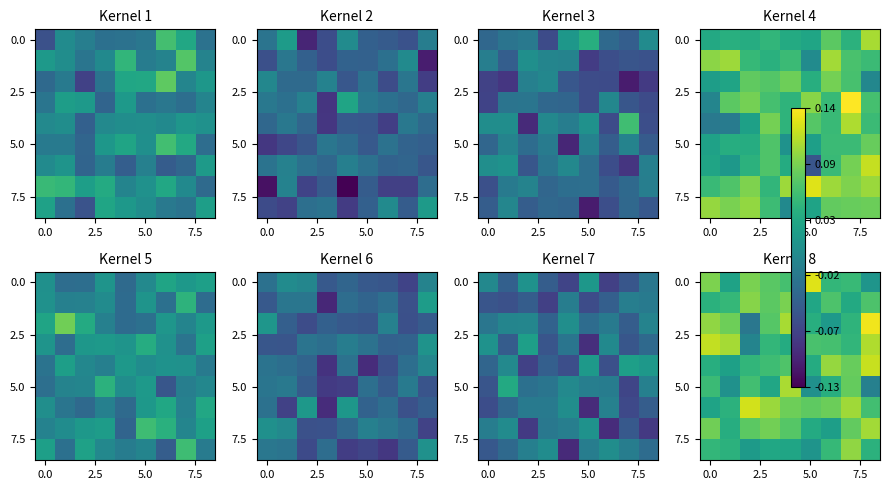

What is the maximum value shown in the chart?

0.1